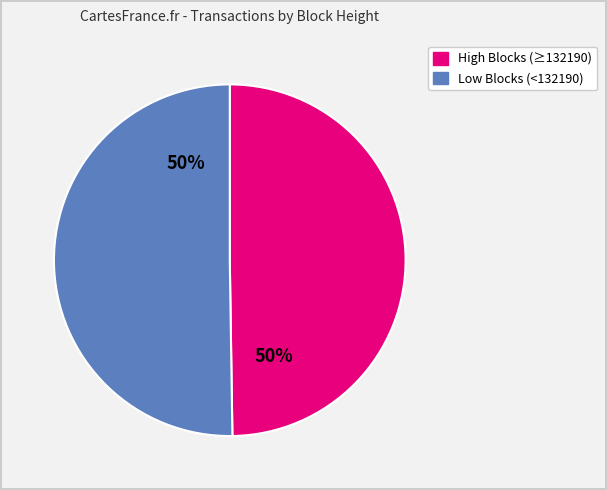

How many segments does this pie chart have?

2